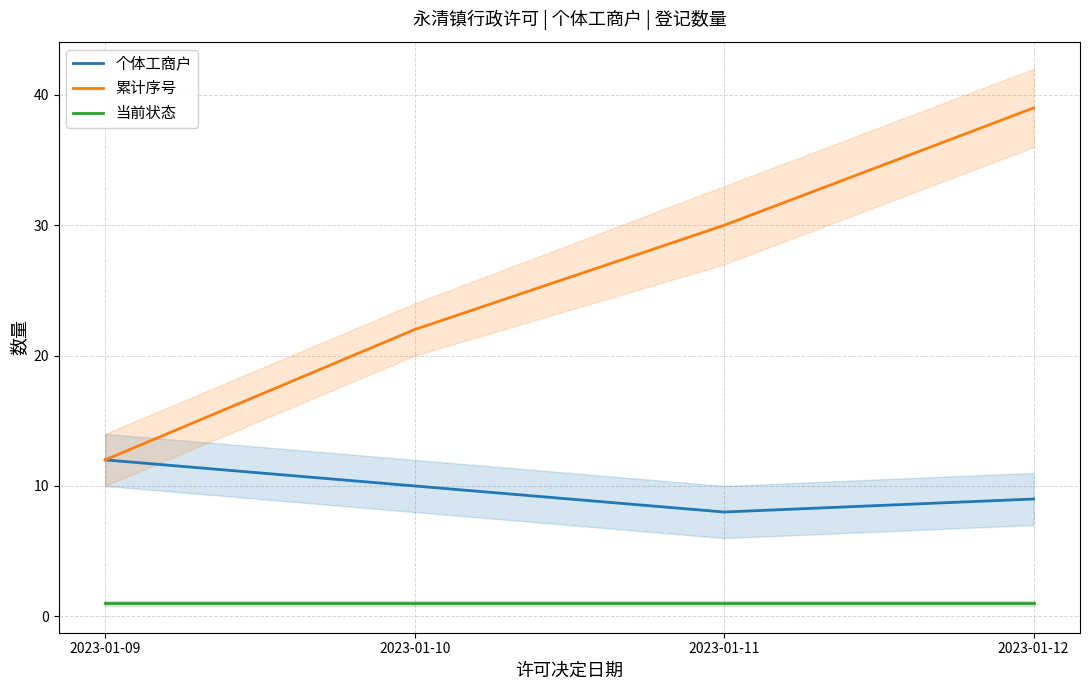

What is the spread (max minus min) of values at 2023-01-09?

11